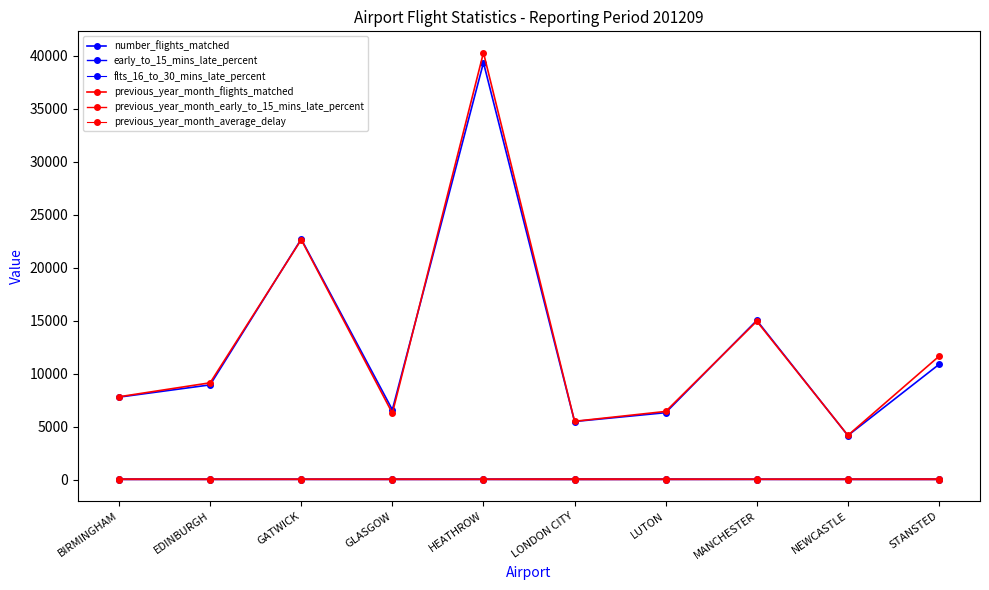

Which category has the lowest value in the number_flights_matched series?

NEWCASTLE